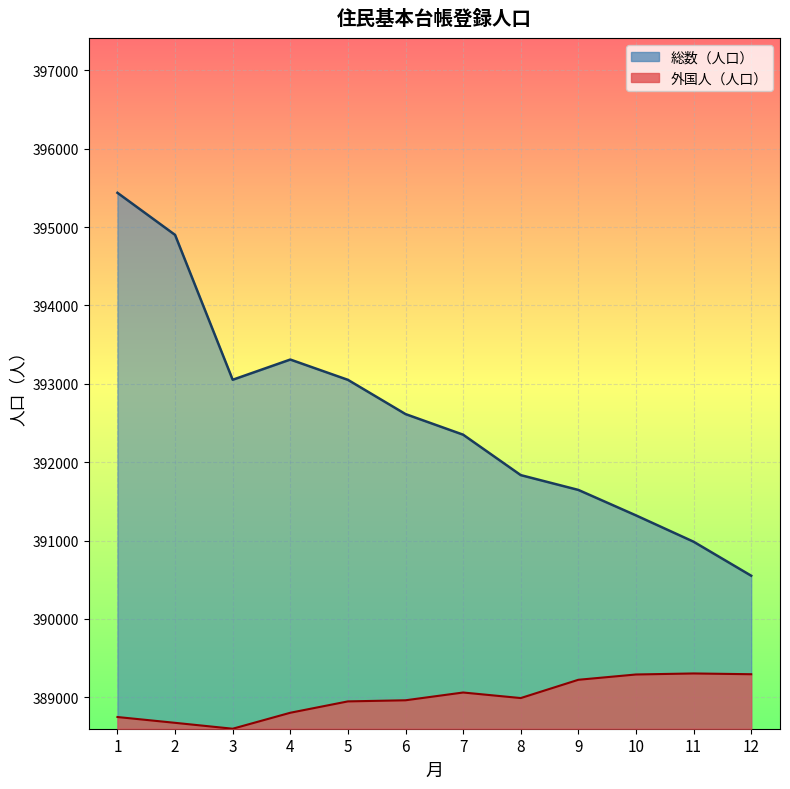

True or false: 外国人（人口） and 総数（人口） intersect in this chart.

False